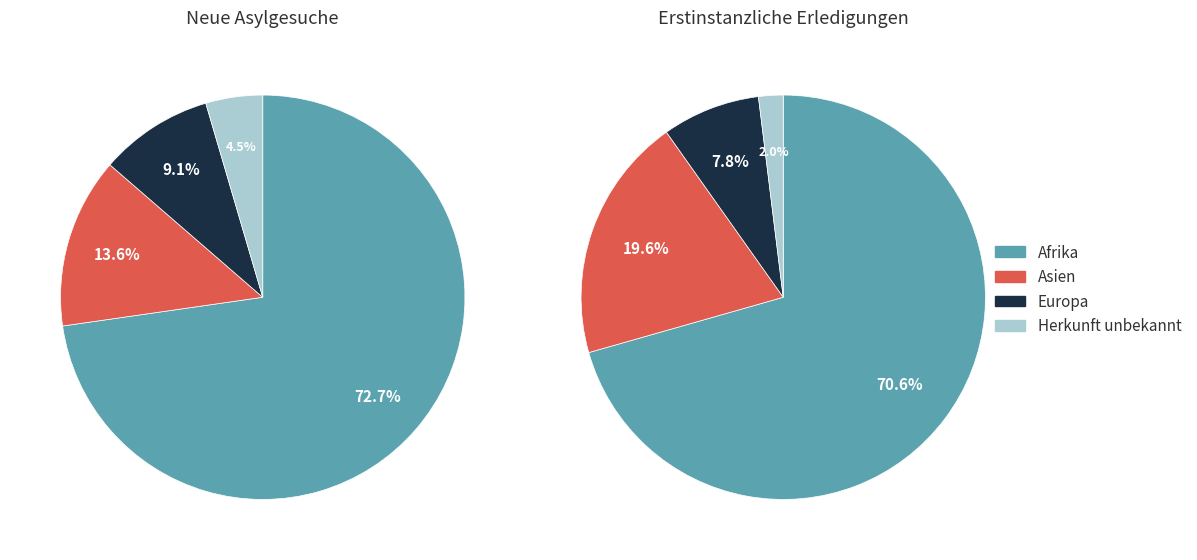

To the nearest percent, what is the average slice percentage?

25%